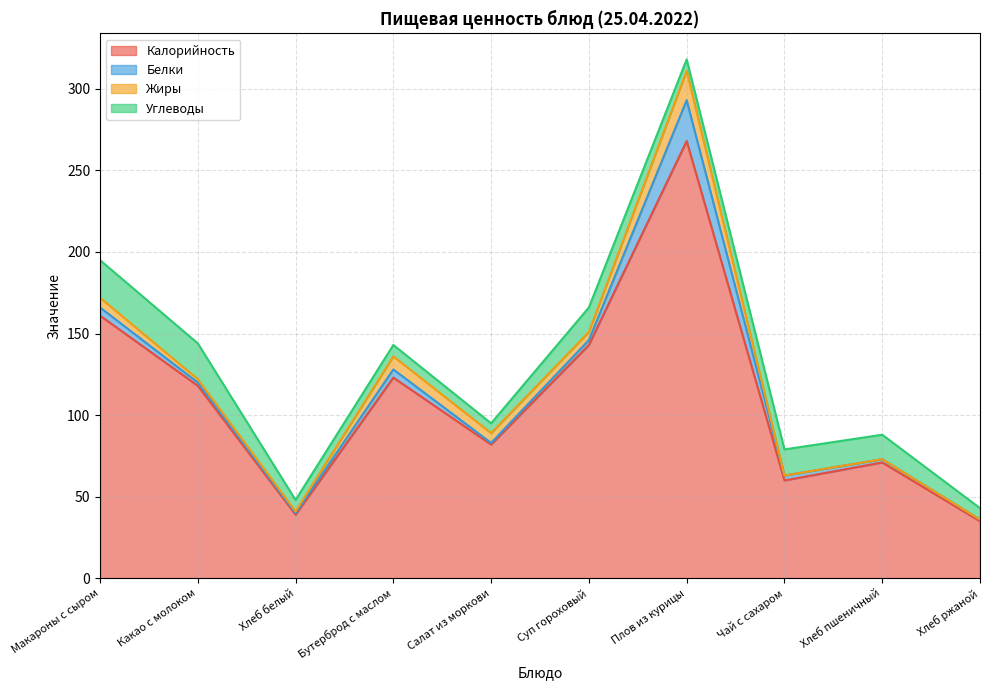

Reading right to left, extract all data points from this chart.

Калорийность: 35	71	60	268	143	82	123	39	118	161
Белки: 1	2	3	25	3	1	5	1	2	5
Жиры: 0	0	0	18	5	6	8	1	2	6
Углеводы: 7	15	16	7	15	6	7	7	22	23